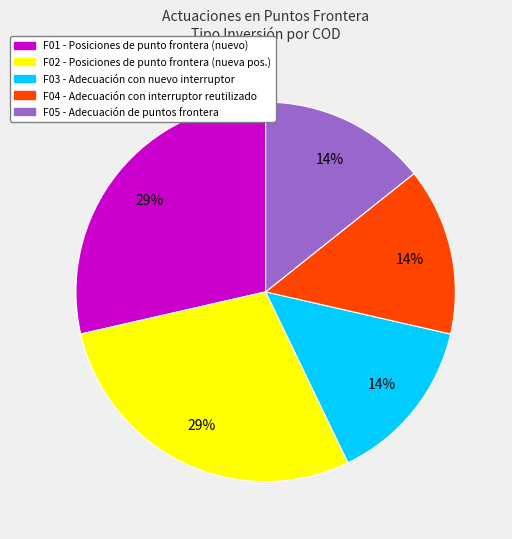

To the nearest percent, what is the average slice percentage?

20%